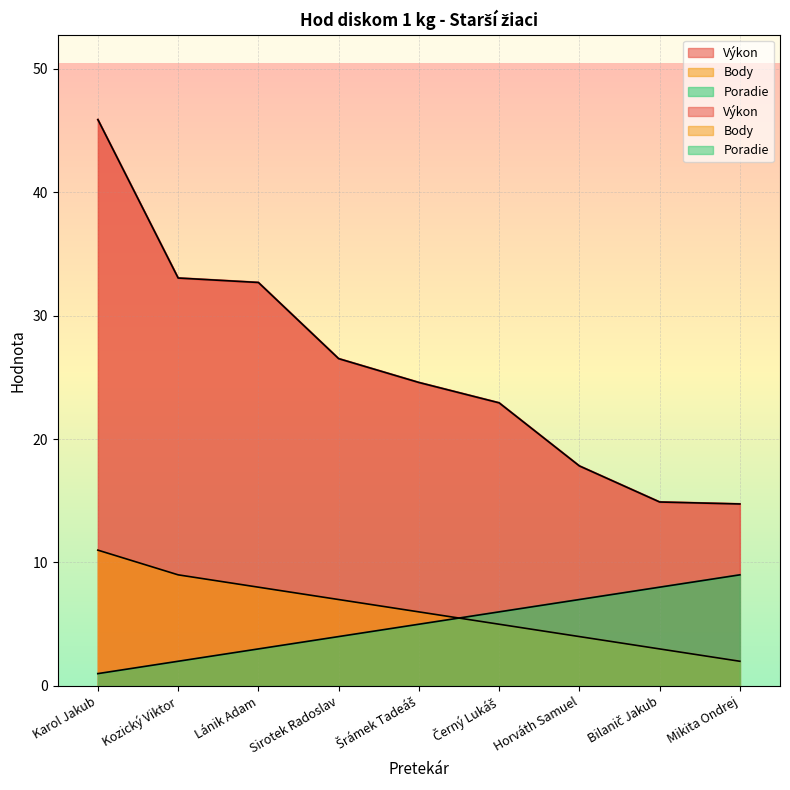

At how many categories does at least one series exceed 45?

1